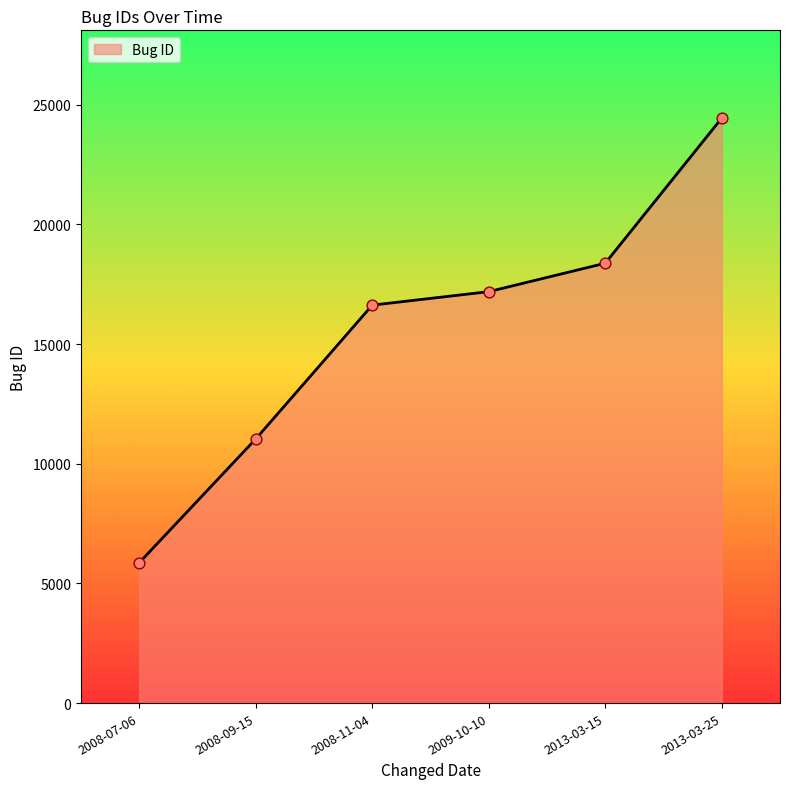

Approximately how many times larger is the value at 2008-09-15 compared to 2009-10-10?

0.6